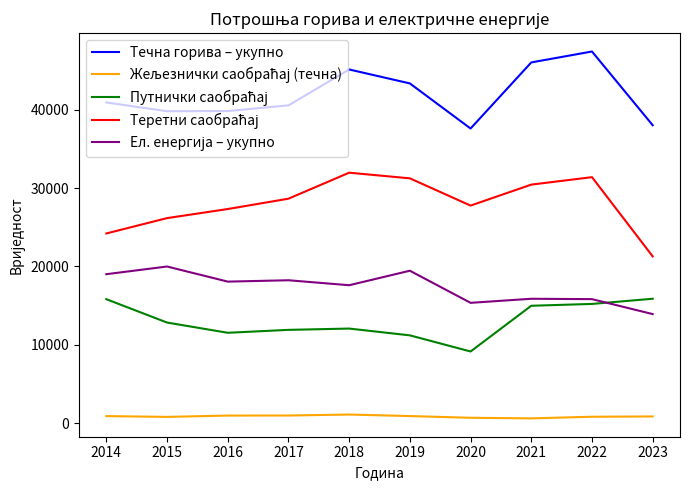

What is the maximum value for Течна горива – укупно?

47423